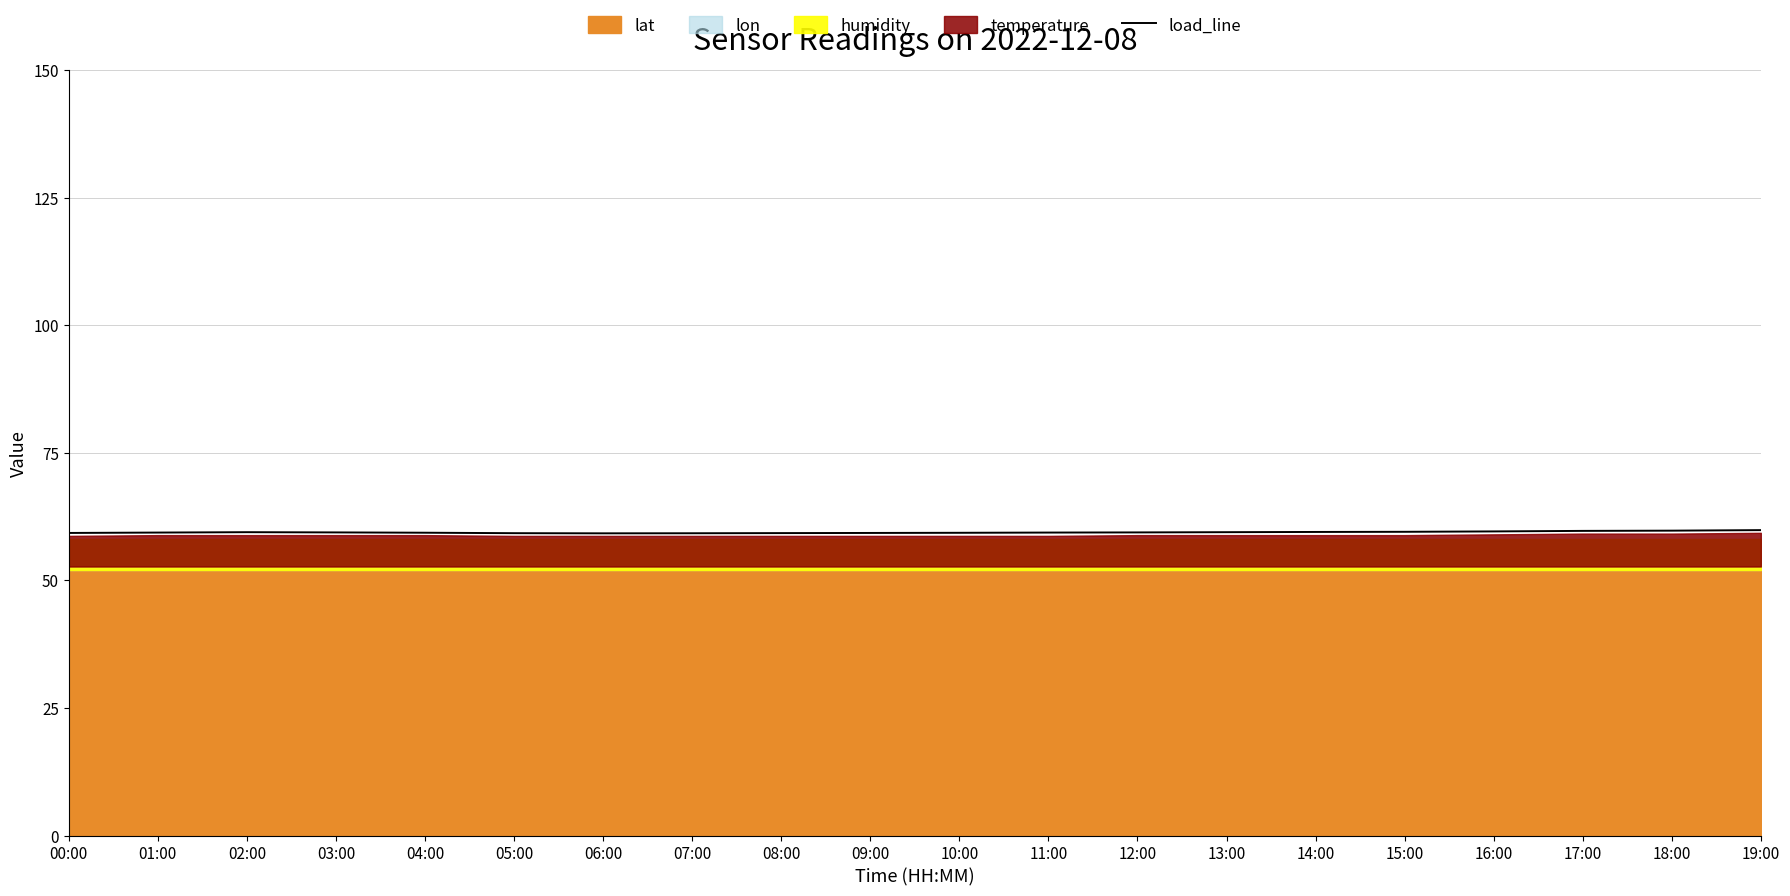

True or false: load_line has a value of 59.7 at 18:00.

True